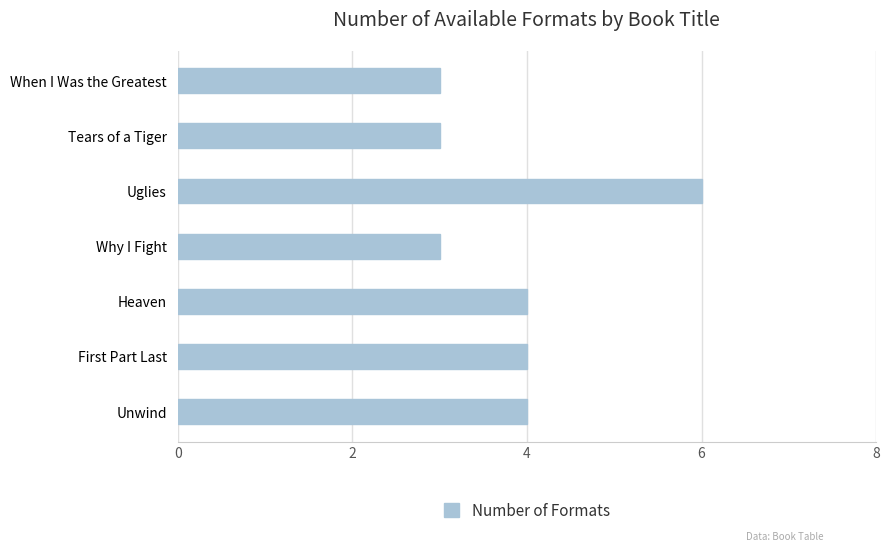

True or false: the data shows 2 at Why I Fight.

False